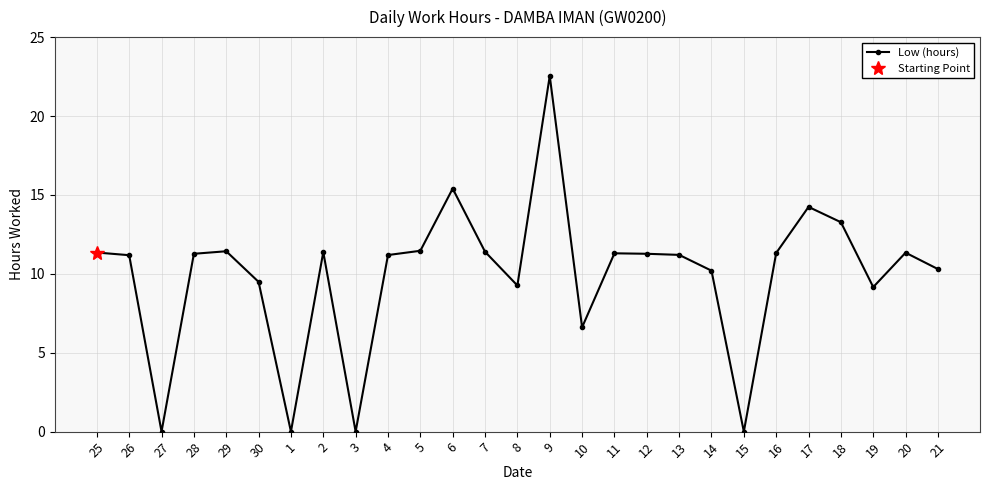

How many data points are above 11?

17